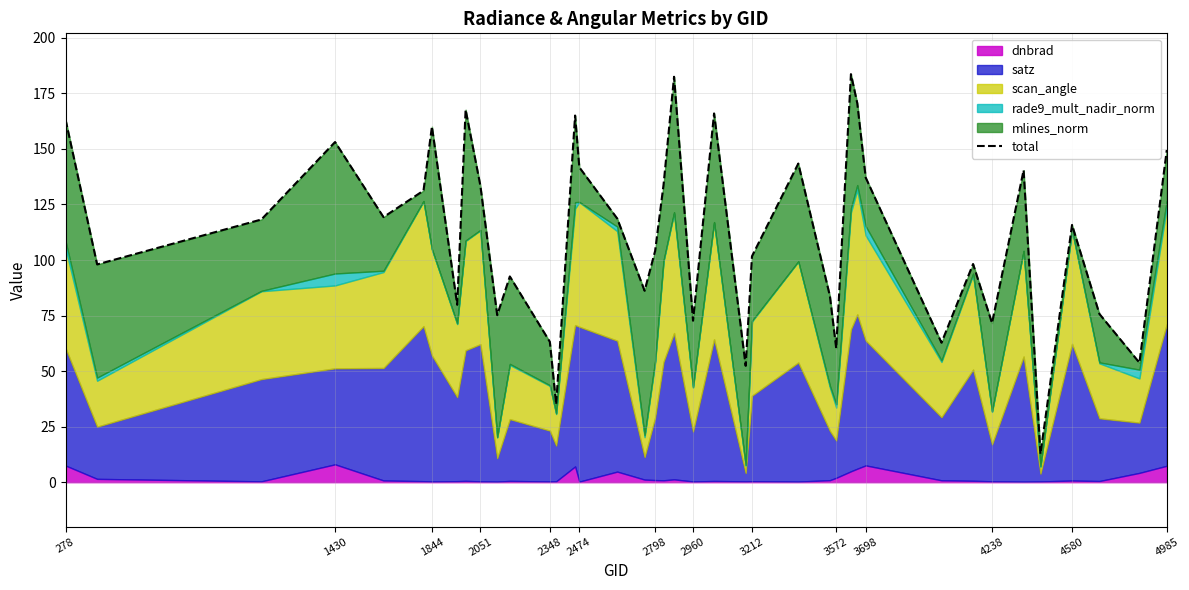

Reading right to left, what are all the values shown in this chart?

149.5	53.8	75.7	115.8	12.7	140.5	71.6	98.2	62.8	137.1	170.6	183.7	60.3	83.8	143.4	101.7	52.4	166.0	72.7	182.5	133.9	104.1	86.2	118.7	141.7	165.0	35.0	63.2	92.6	75.2	133.5	167.7	79.9	160.0	131.2	119.3	153.1	118.2	98.0	163.2